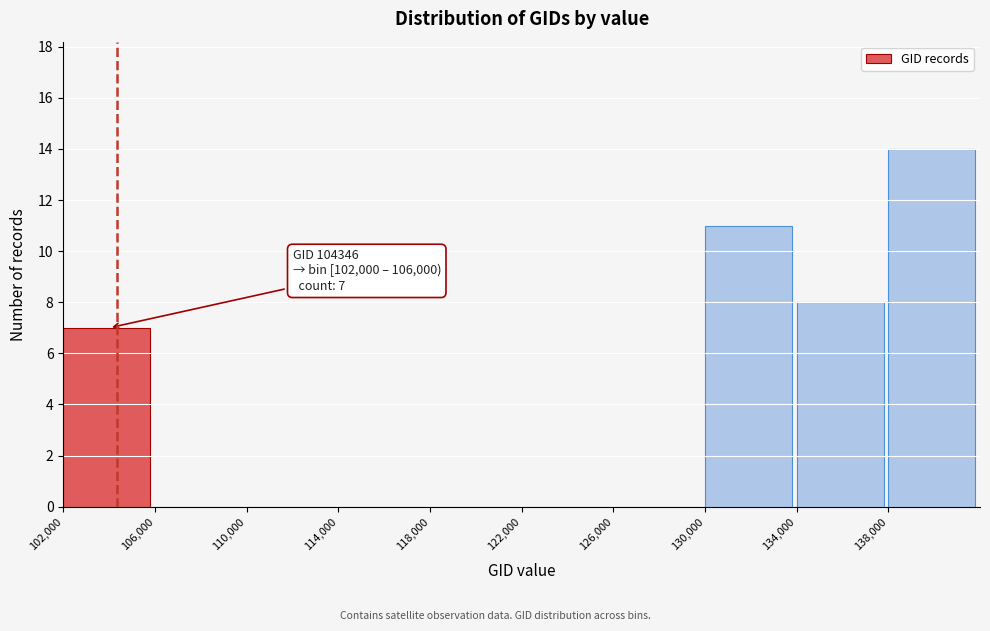

Over which range of the x-axis is the bar tallest?

138000 to 142000